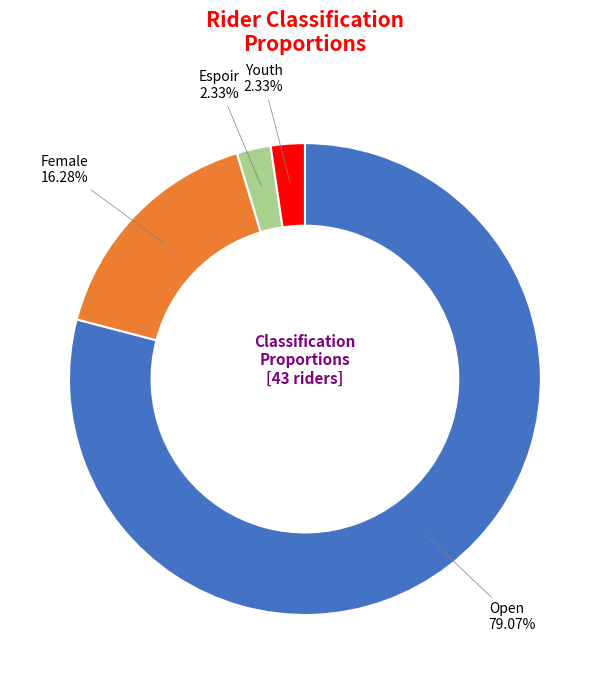

Does any single category account for the majority?

Yes